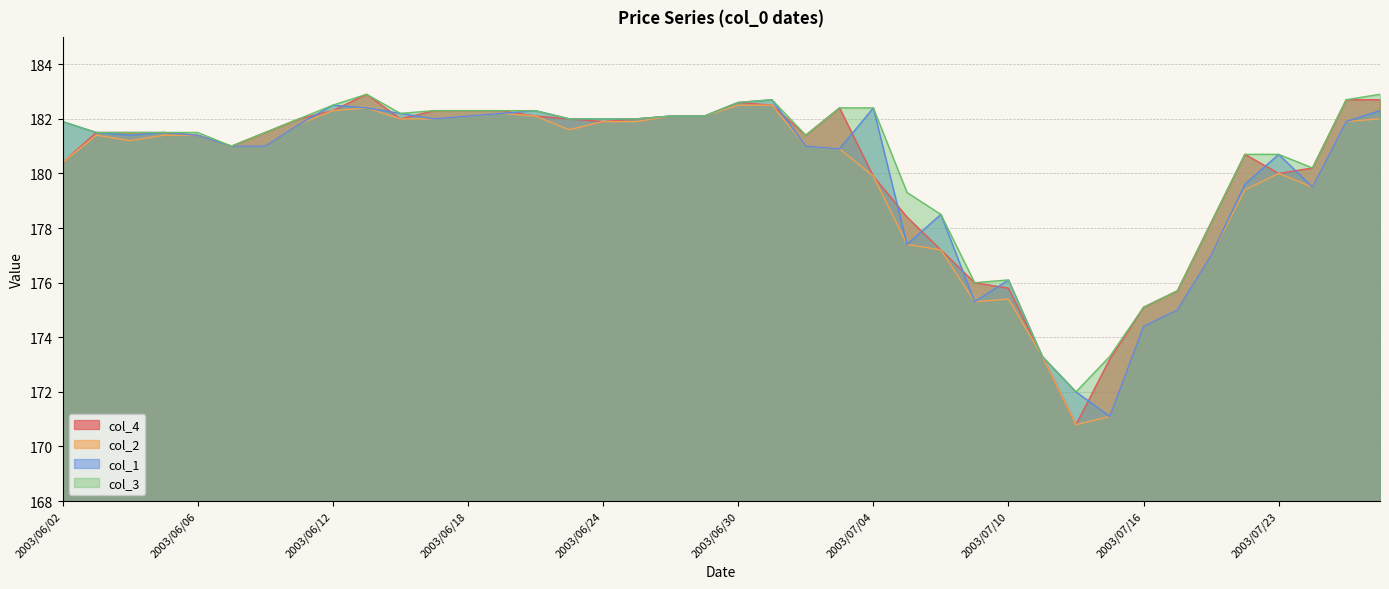

List the series in order of their peak value, lowest first.

col_2, col_1, col_4, col_3